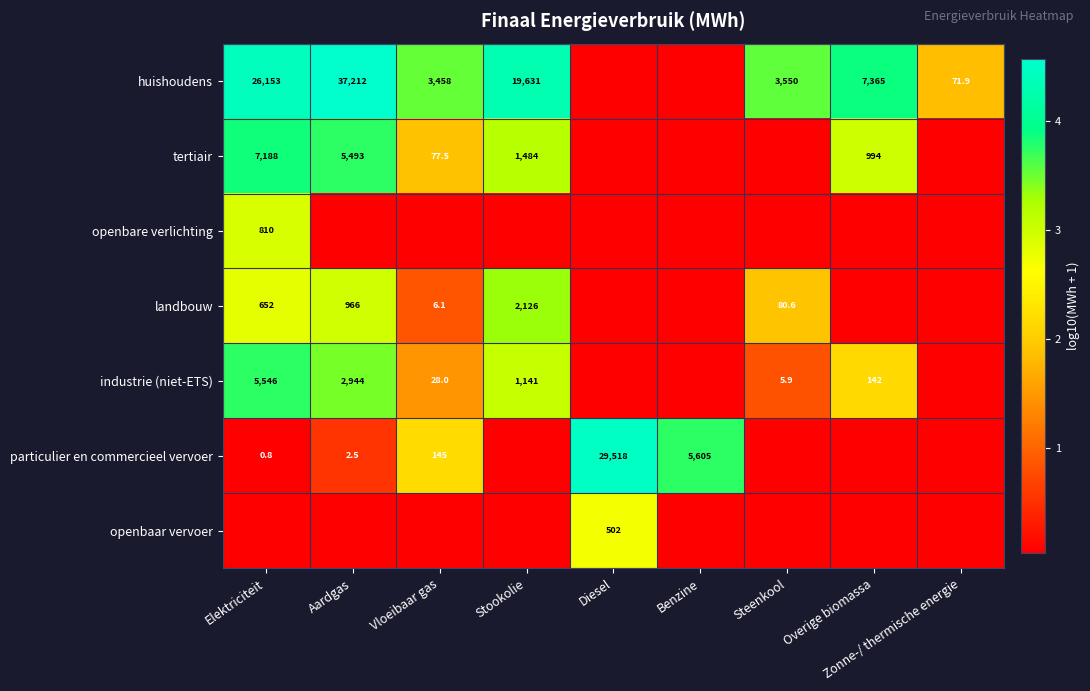

Is the value of openbaar vervoer at Diesel greater than the value of openbare verlichting at Elektriciteit?

No